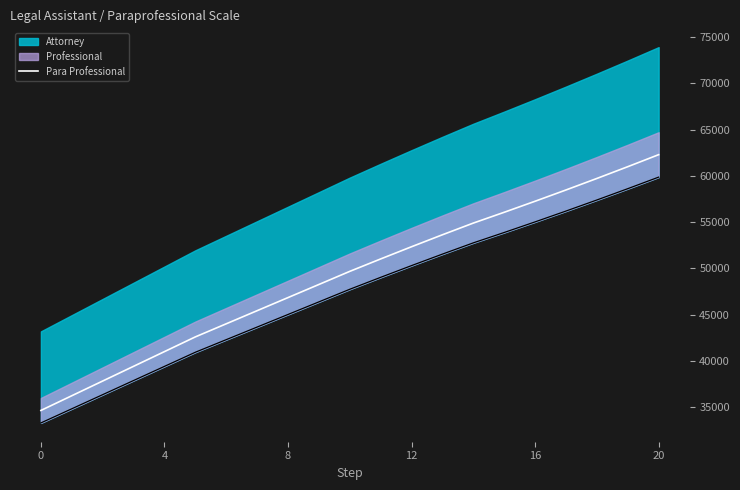

What is the sum of all values?

1032770.0